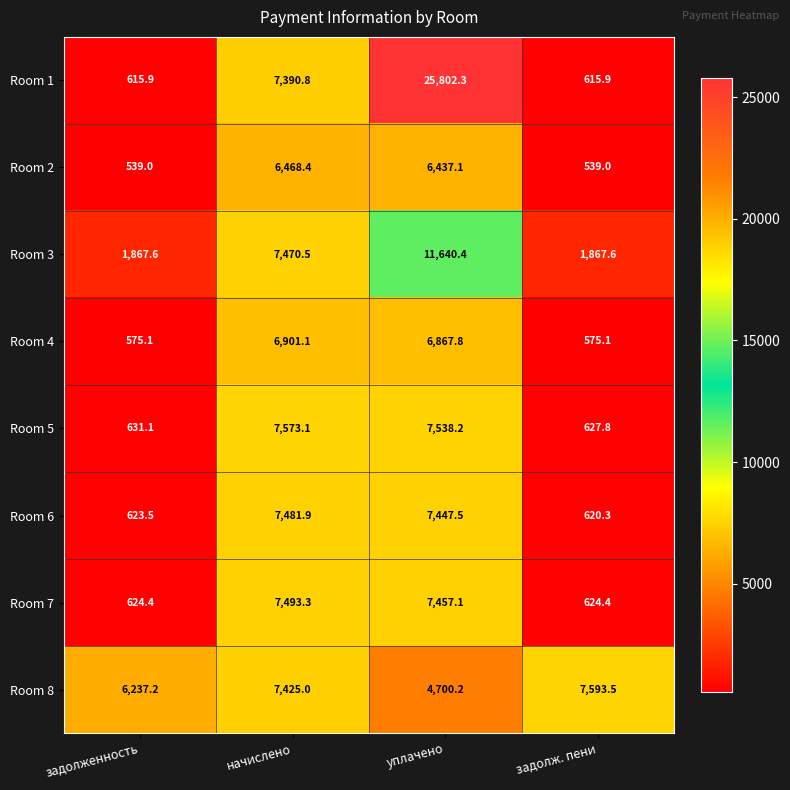

List the series in order of their peak value, highest first.

Room 1, Room 3, Room 8, Room 5, Room 7, Room 6, Room 4, Room 2